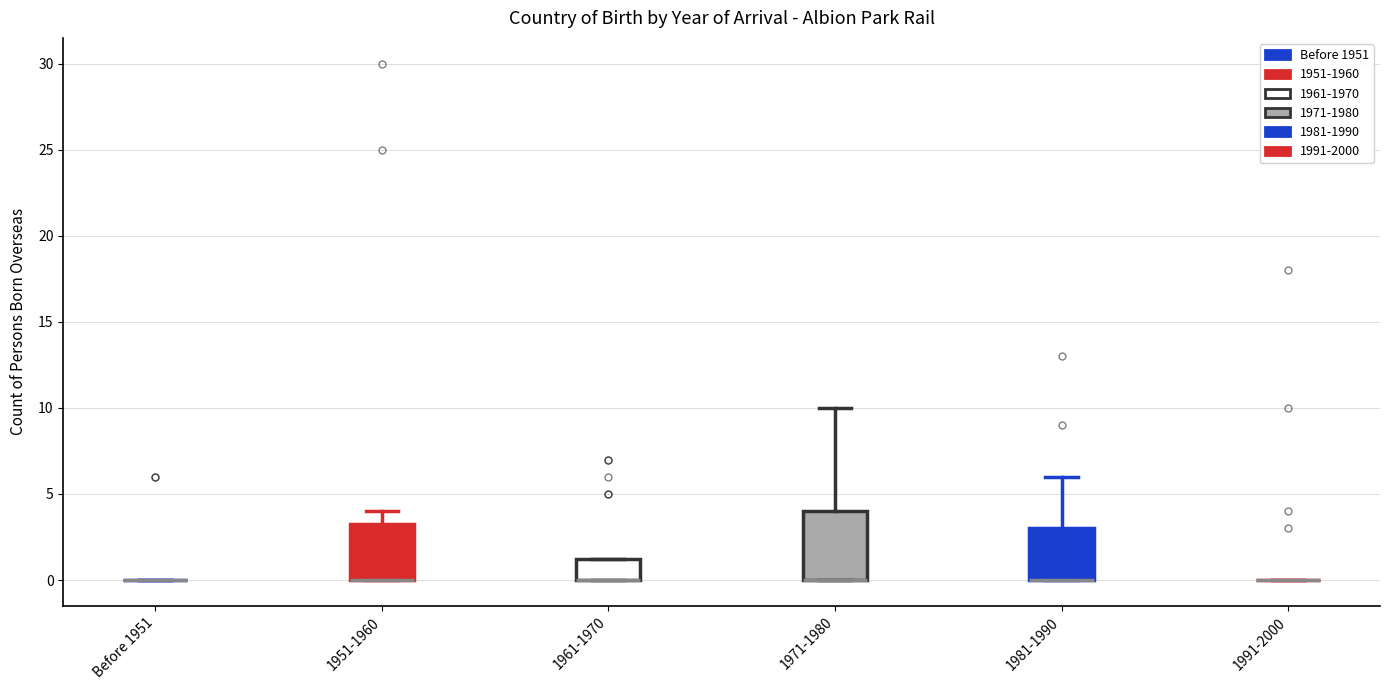

Which box is the tallest, from its lower edge to its upper edge?

1971-1980